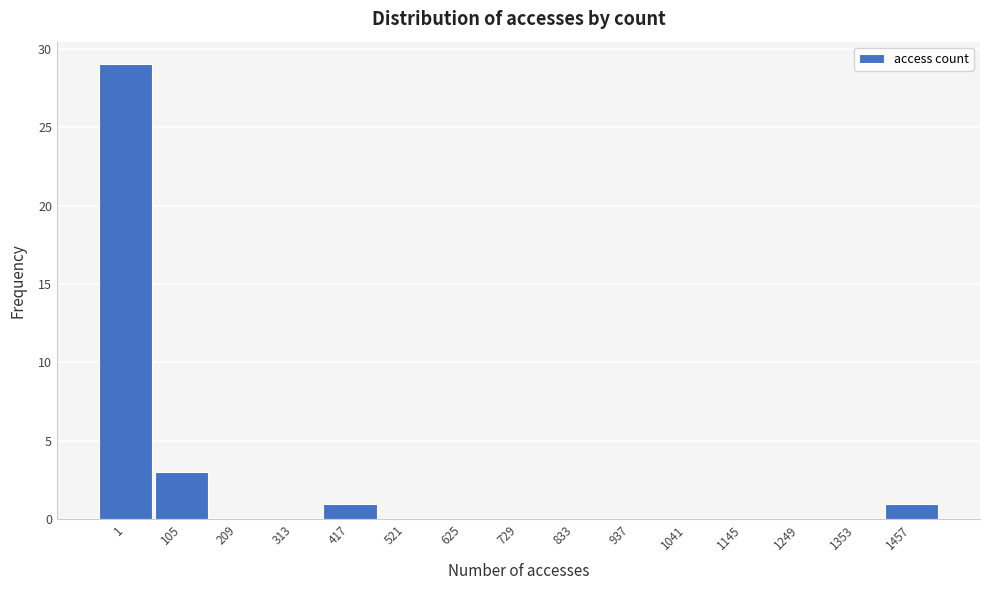

Reading left to right, transcribe all the data shown in this chart.

1=29	105=3	209=0	313=0	417=1	521=0	625=0	729=0	833=0	937=0	1041=0	1145=0	1249=0	1353=0	1457=1